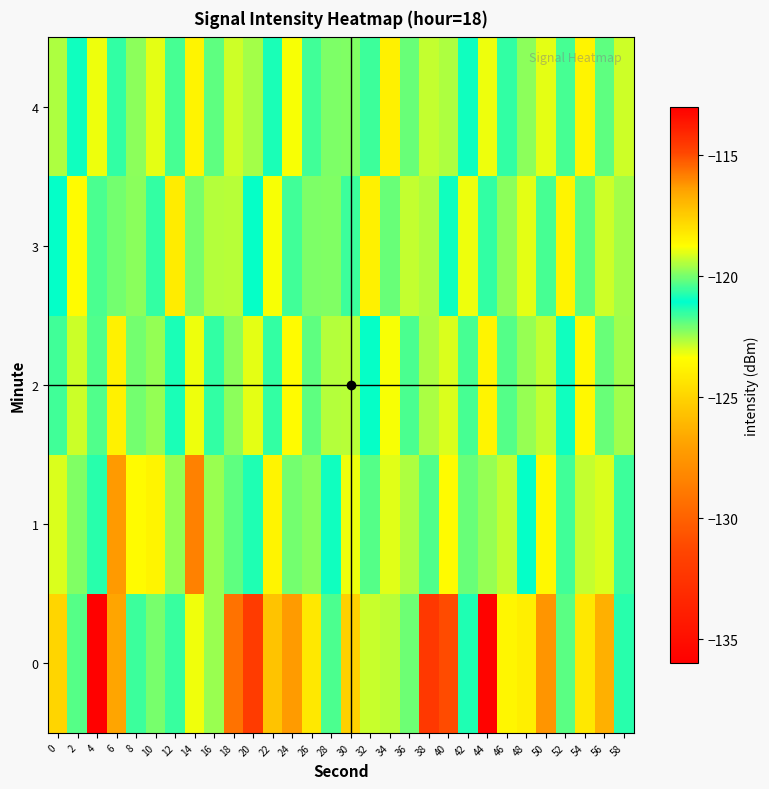

How many categories are shown in the chart?

30